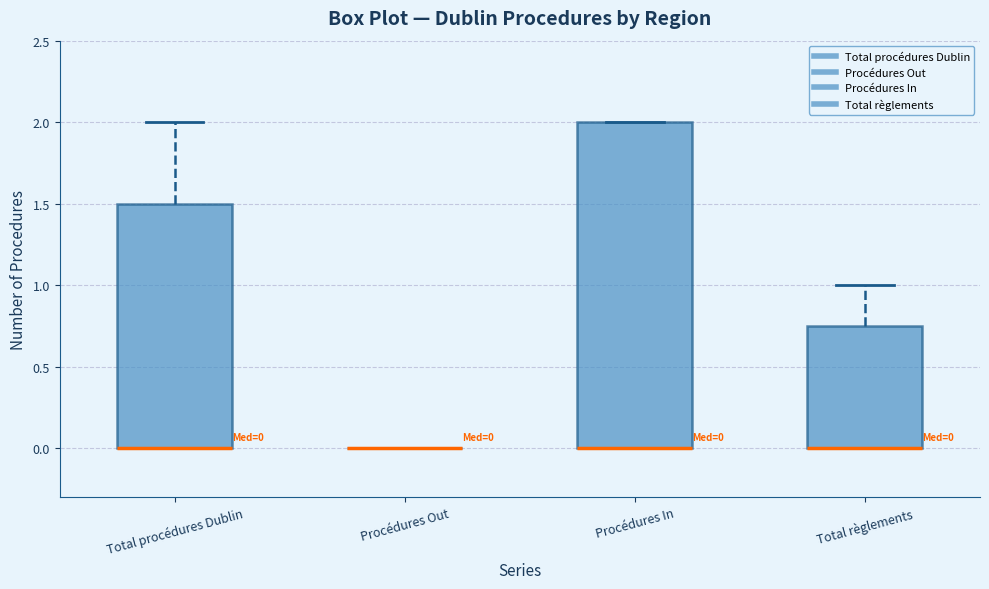

Comparing the boxes themselves (not the whiskers), which one is the tallest?

Procédures In